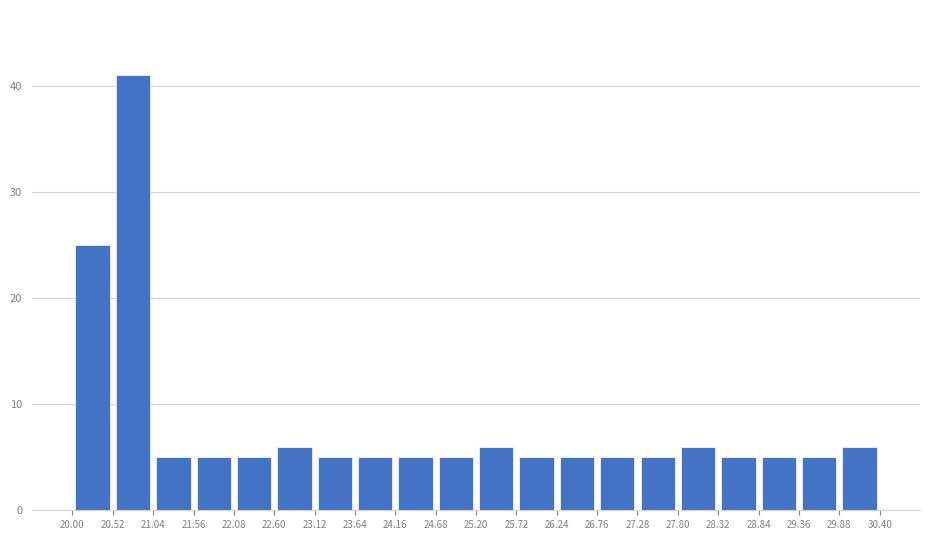

Over which range of the x-axis is the bar tallest?

20.52 to 21.04